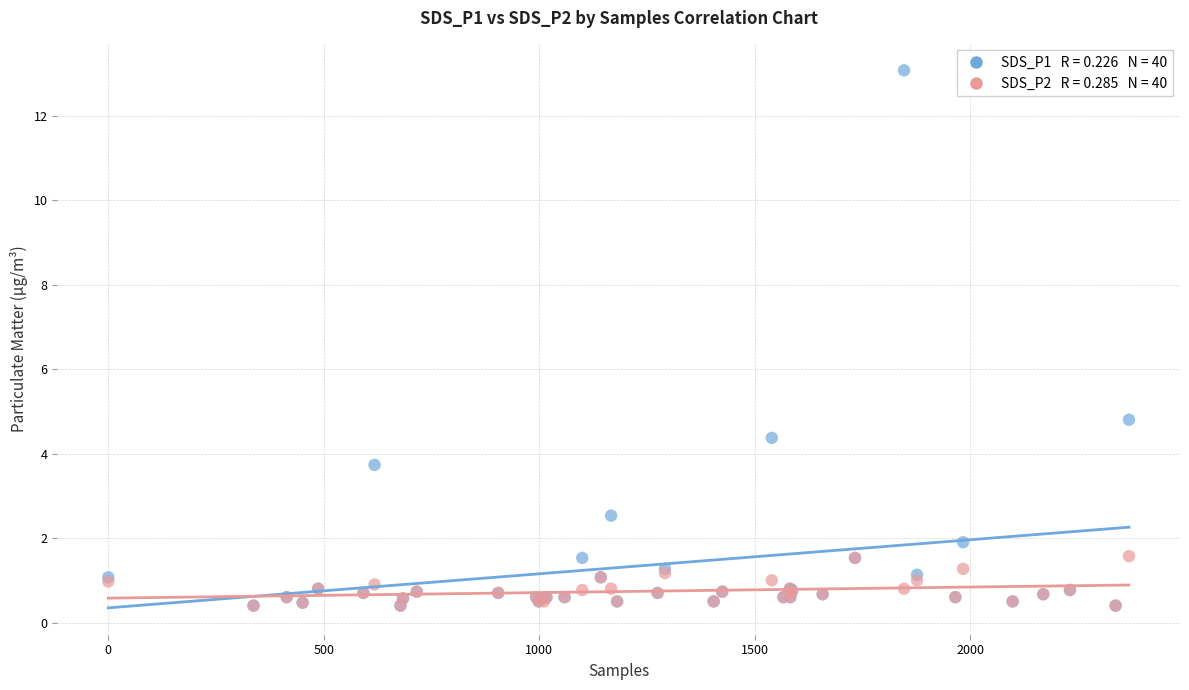

Across all series, what Y value is closest to 6?

4.8